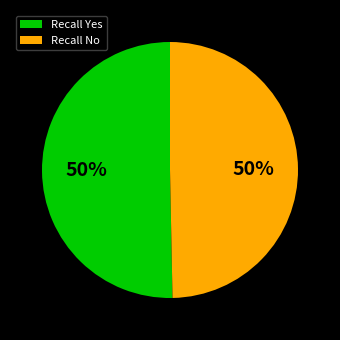

What is the ratio of the value at Recall Yes to the value at Recall No?

1.0